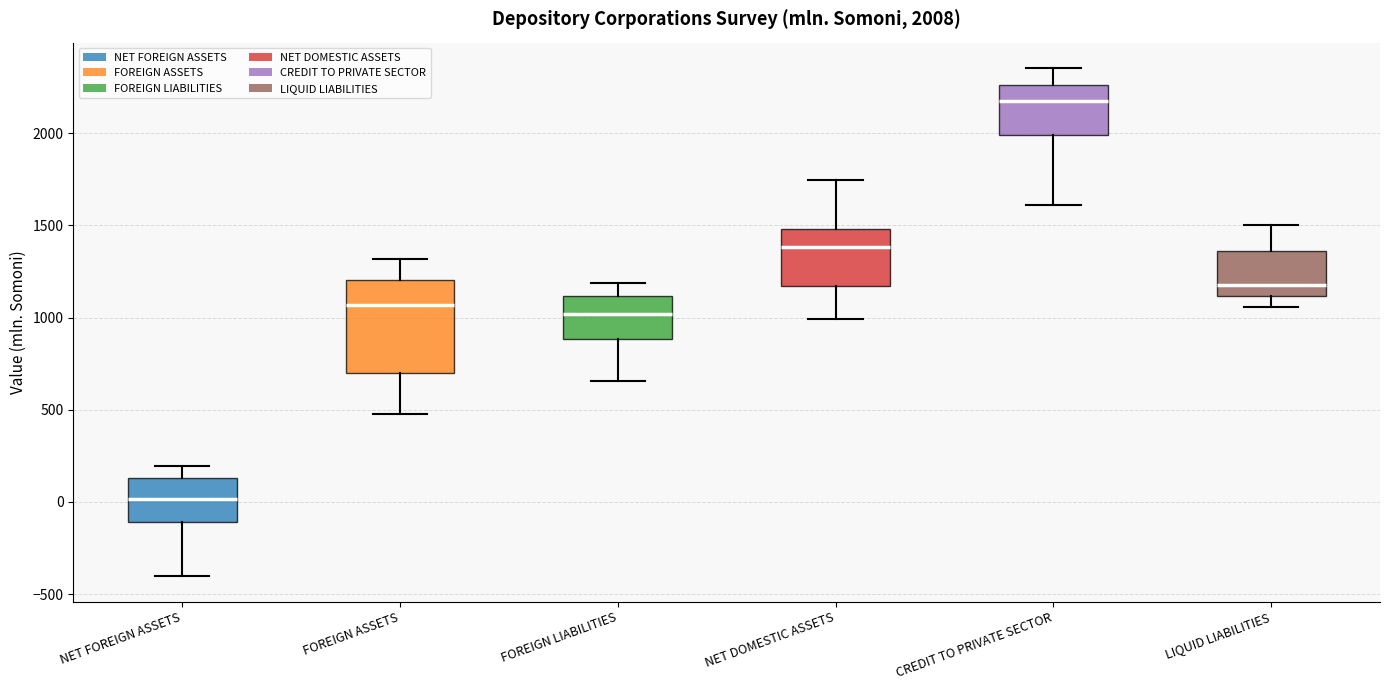

Which box has the highest median line?

CREDIT TO PRIVATE SECTOR